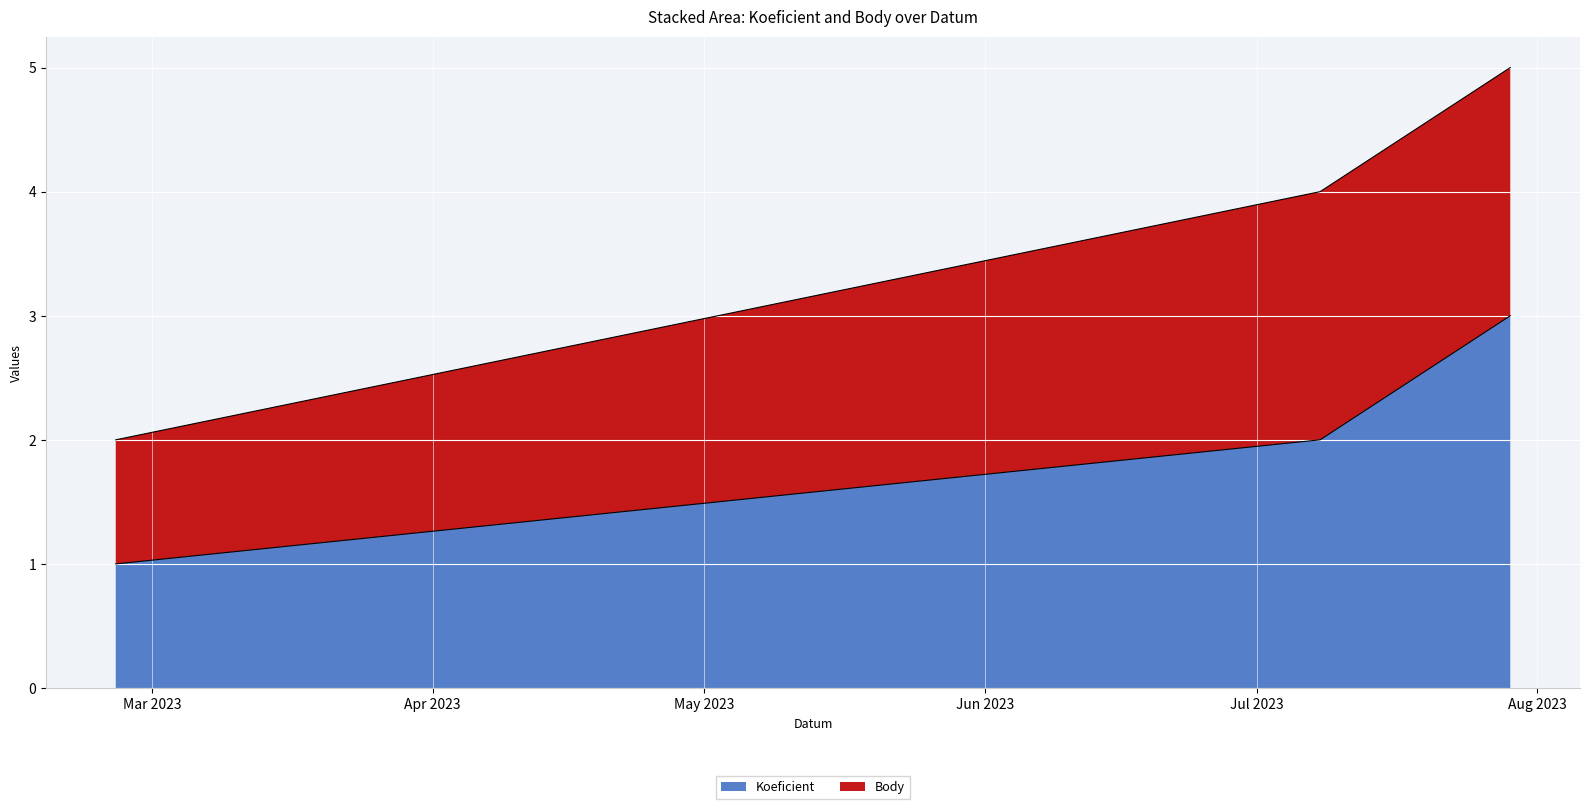

List the labels in order of value, smallest first.

2023-02-25, 2023-07-08, 2023-07-29